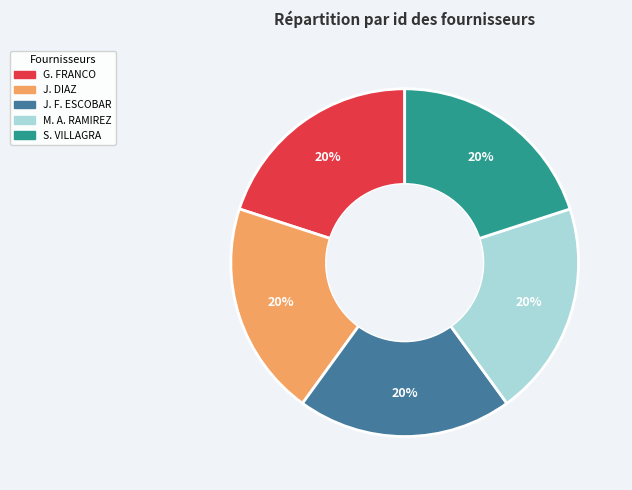

Is there any slice that represents more than half of the pie?

No